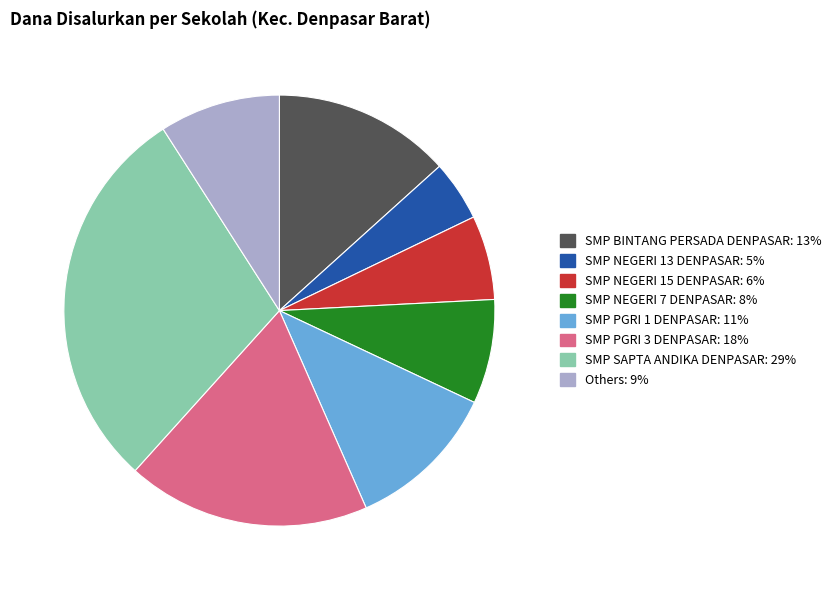

Which category has the biggest portion of the pie?

SMP SAPTA ANDIKA DENPASAR: 29%